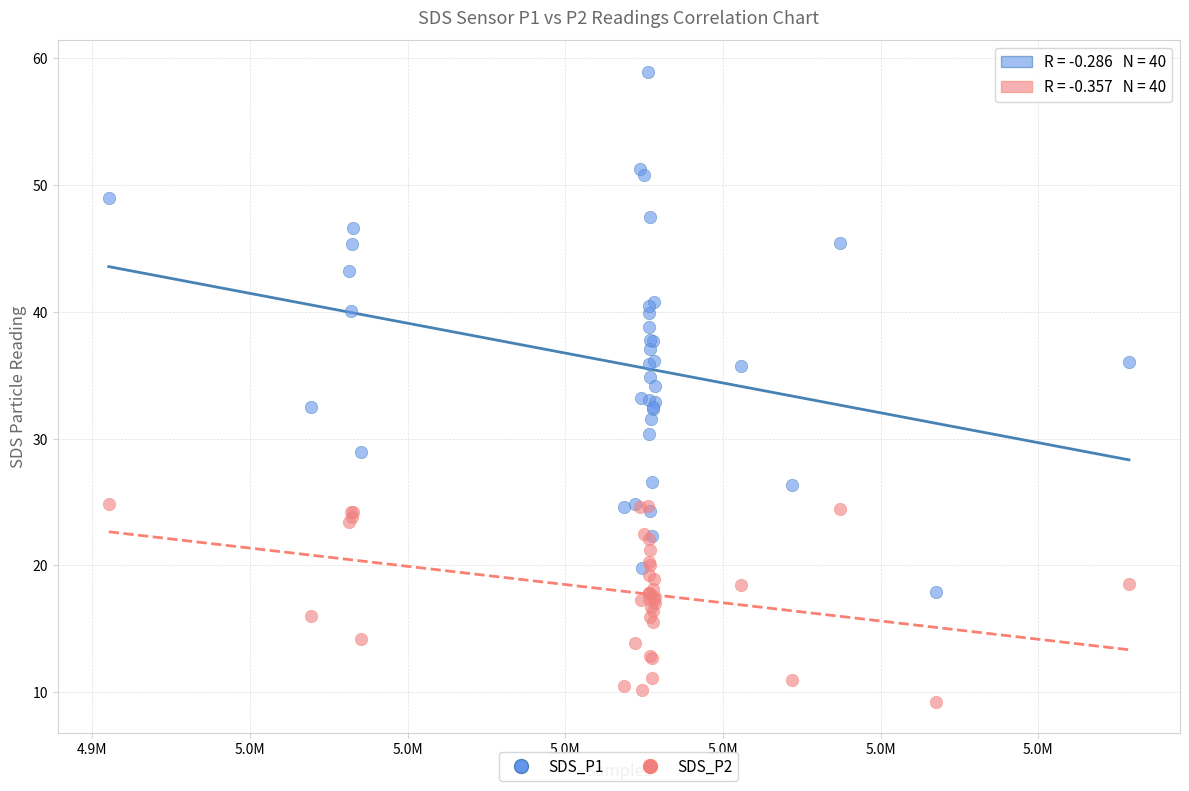

Which series has the largest Y range (max minus min)?

SDS_P1